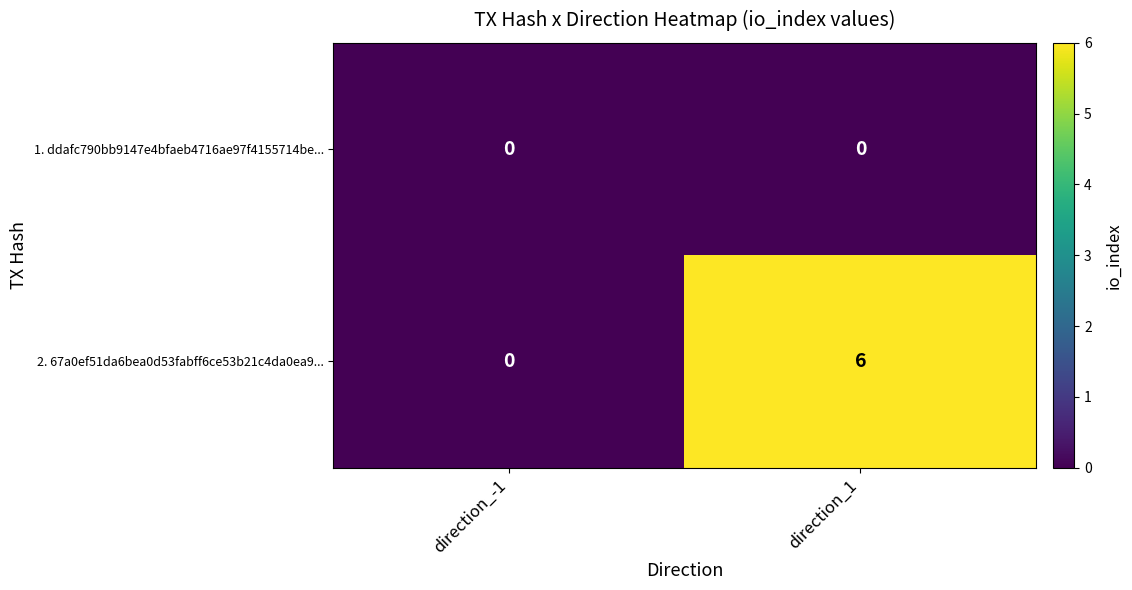

Which series has the largest total across all categories?

2. 67a0ef51da6bea0d53fabff6ce53b21c4da0ea9...